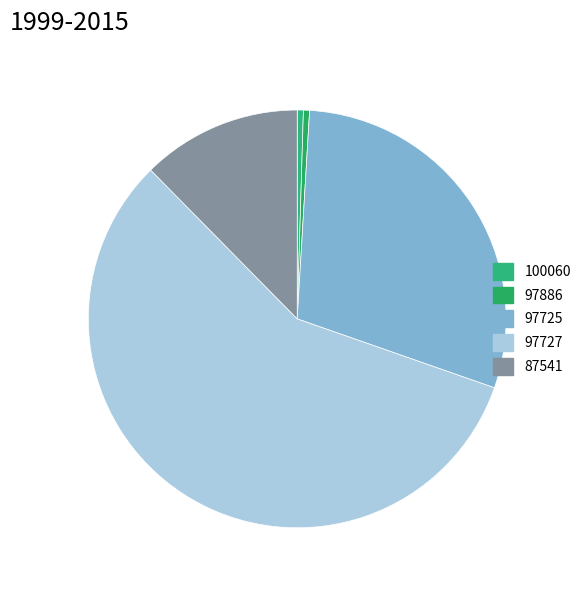

Count the number of slices in the pie.

5